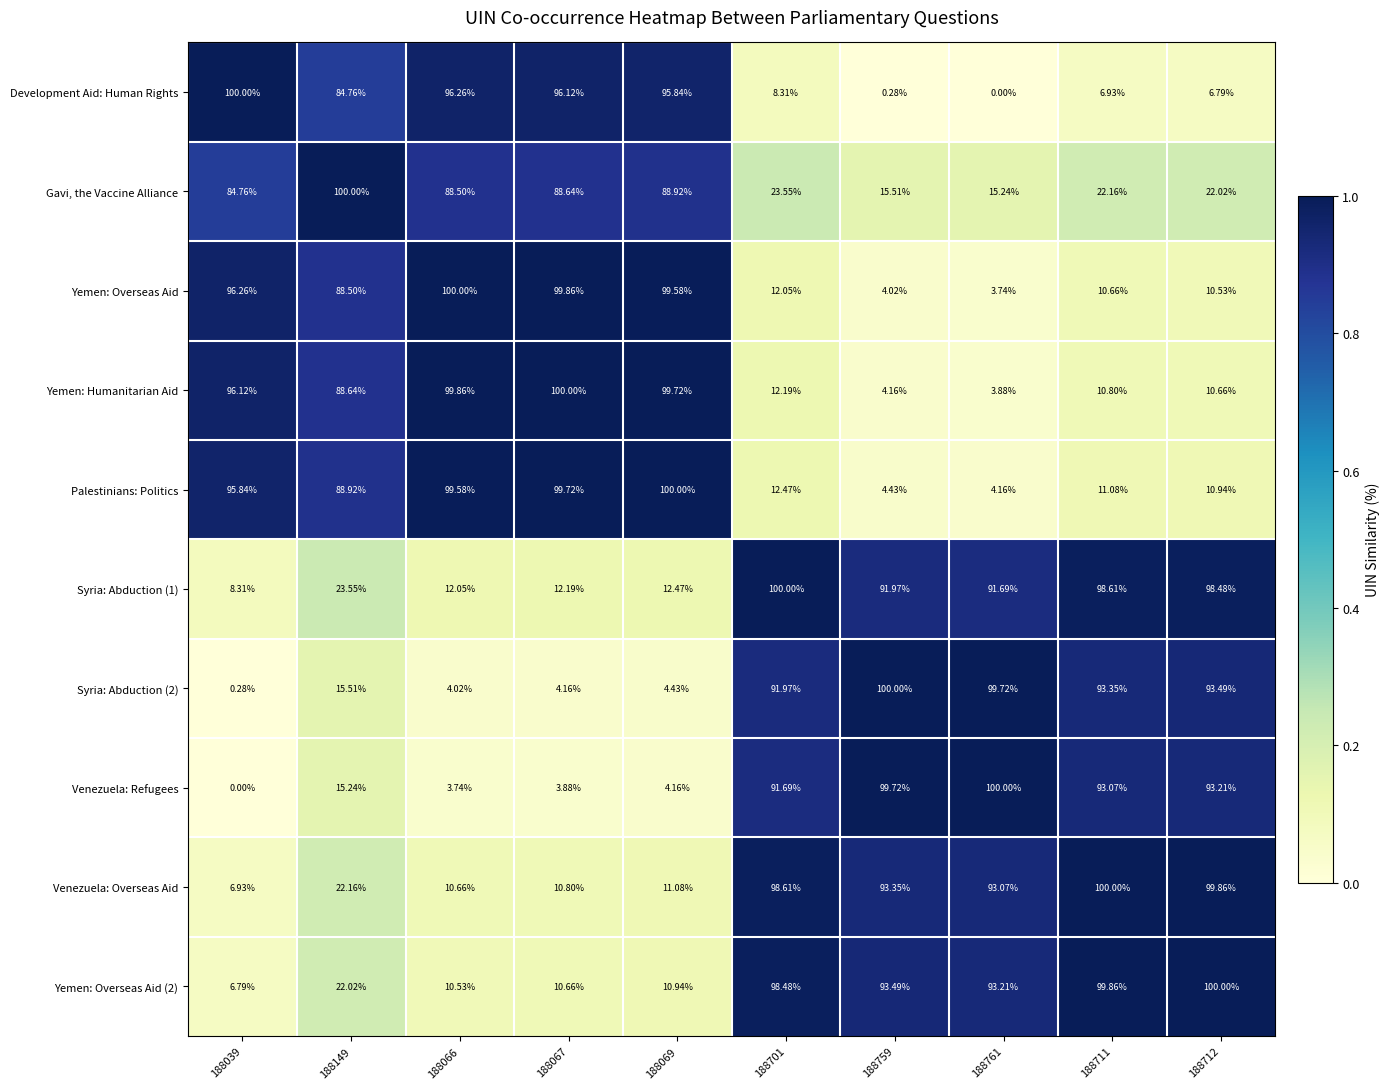

Is the value of Syria: Abduction (2) at 188149 greater than the value of Venezuela: Overseas Aid at 188712?

No